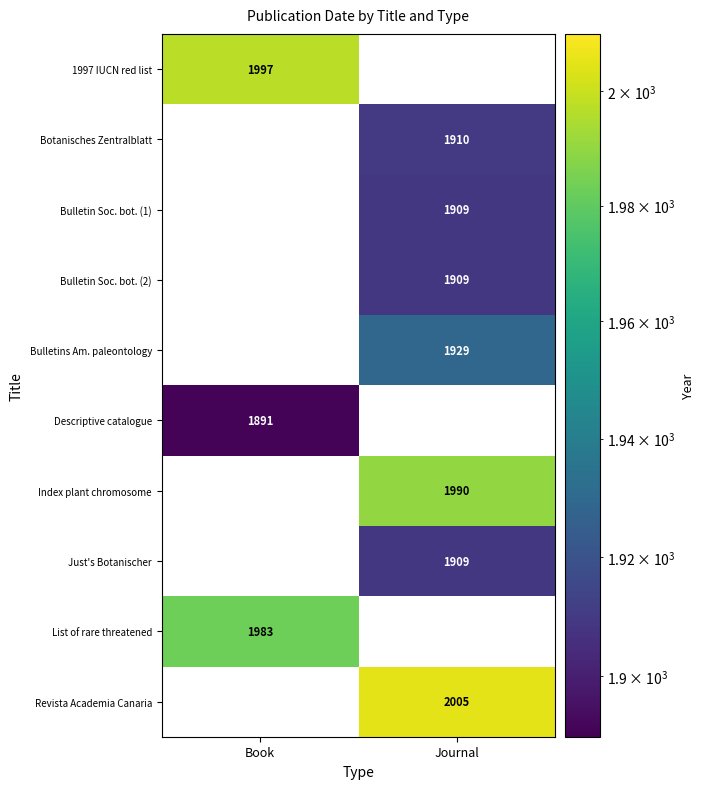

The value of Botanisches Zentralblatt at Journal is 1910. True or false?

True